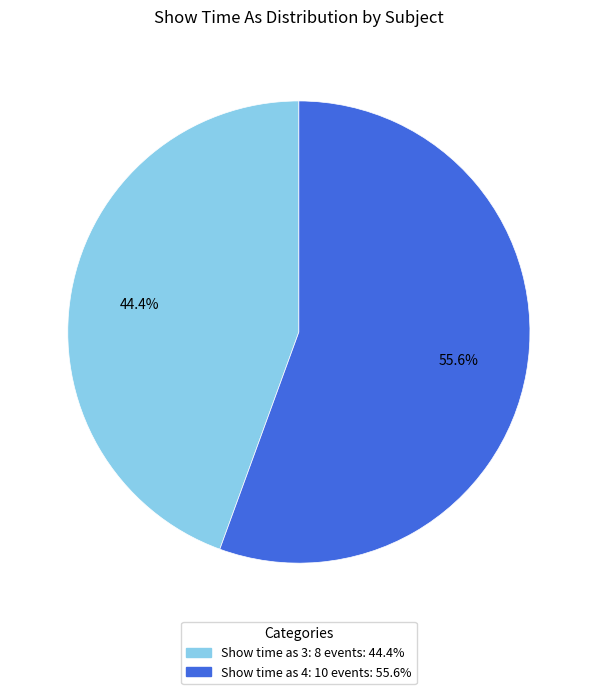

Does any single category account for the majority?

Yes